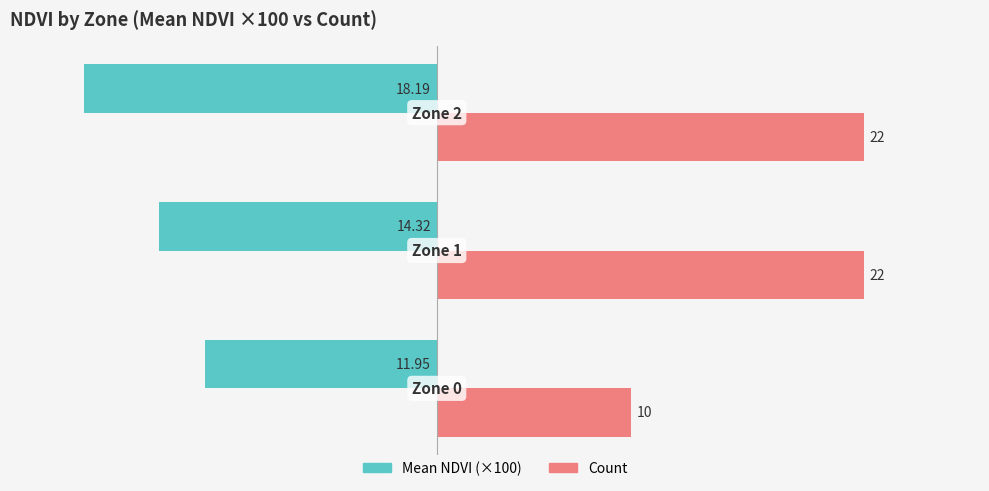

Which series has the widest spread of values?

Count